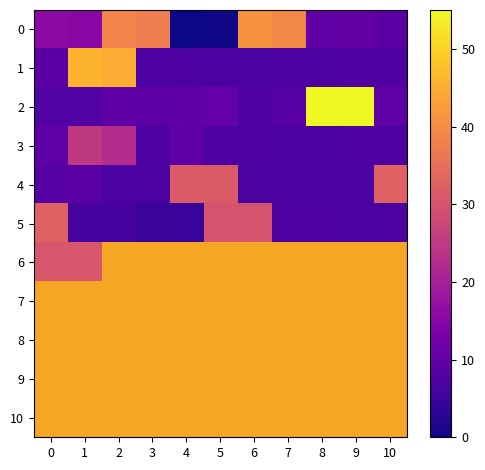

Is the value of 0 at 3 greater than the value of 2 at 7?

Yes